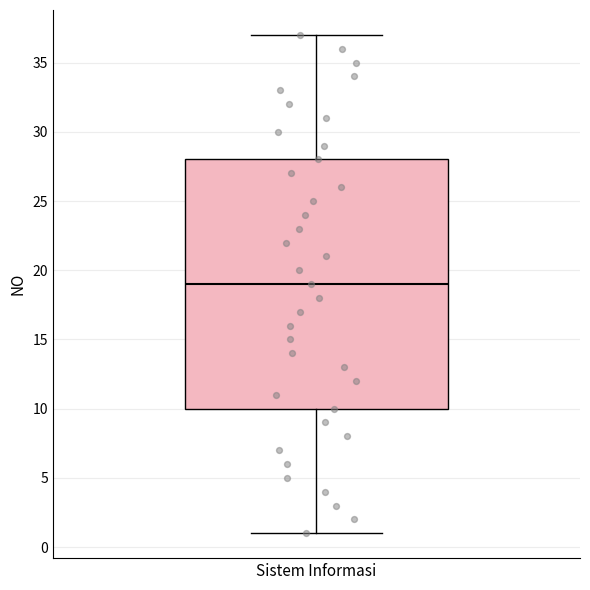

Transcribe this box plot: give where the median line is, the range the box spans, and where the two whiskers end, as read against the y-axis. The values are not printed on the chart, so give them approximately, as read against the axis.

median 19, box 10 to 28, whiskers 1 to 37